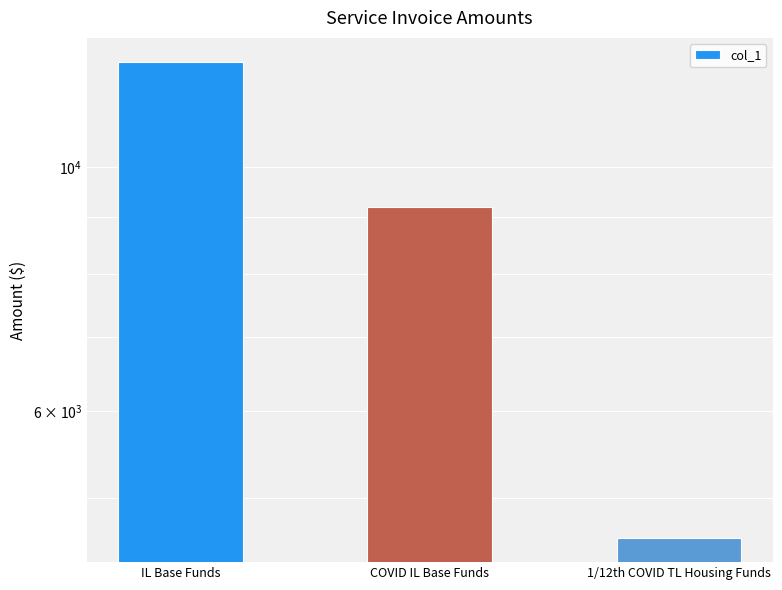

Reading left to right, list all the values displayed in this chart.

IL Base Funds=12458.8	COVID IL Base Funds=9200.0	1/12th COVID TL Housing Funds=4600.0